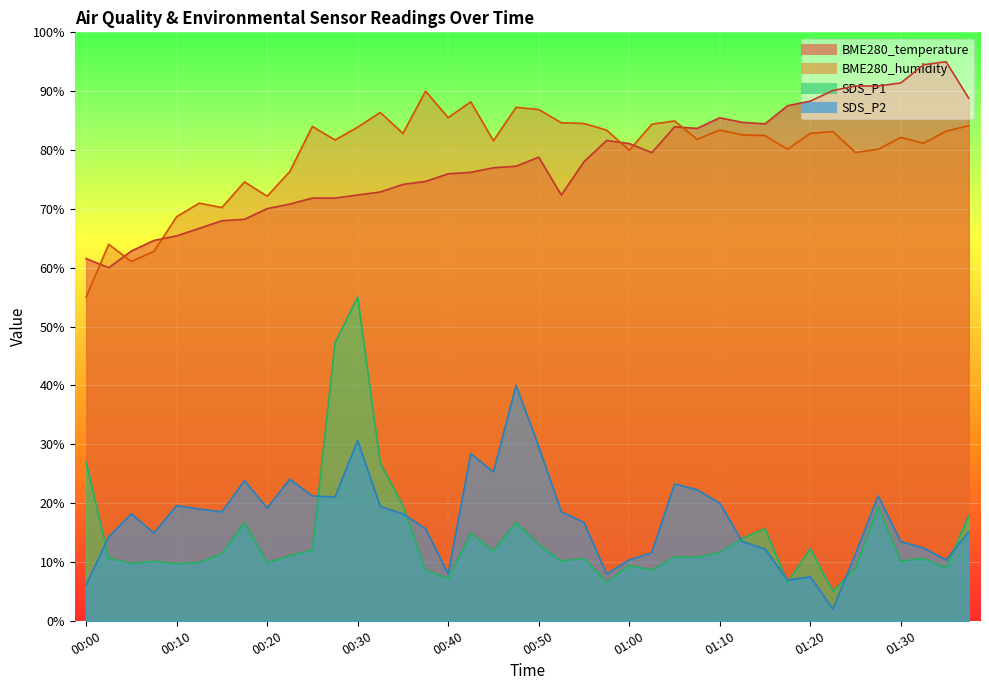

What is the approximate value of SDS_P2 at 01:05?

23.2